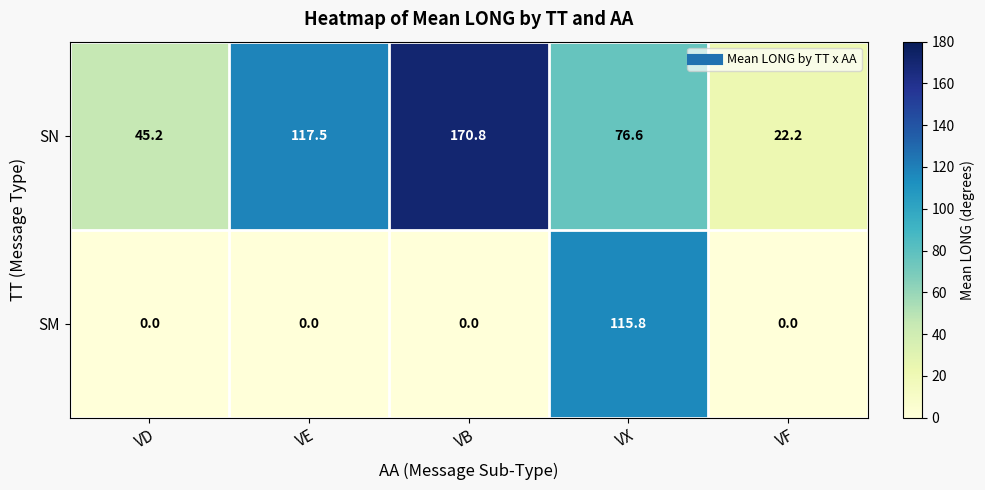

The SM series shows -51.0 at VB. True or false?

False